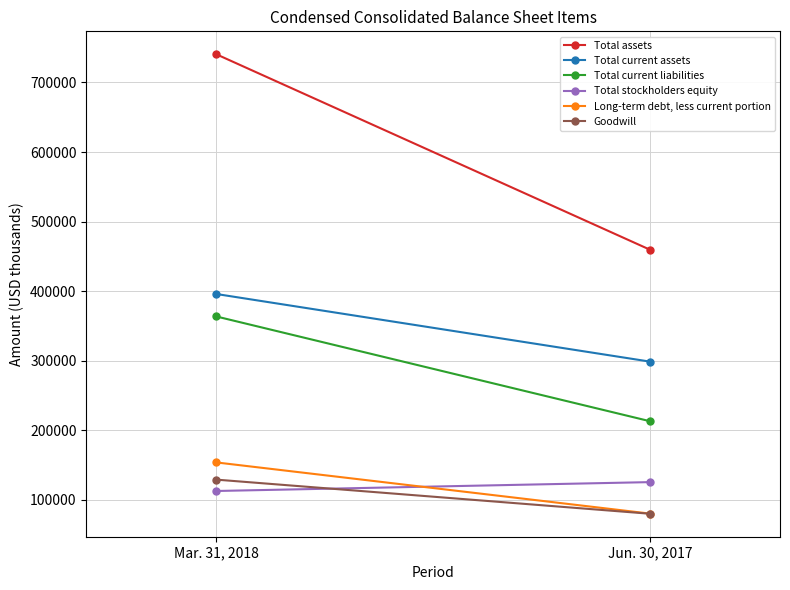

What is the difference between the maximum and minimum values in the Total assets series?

280785